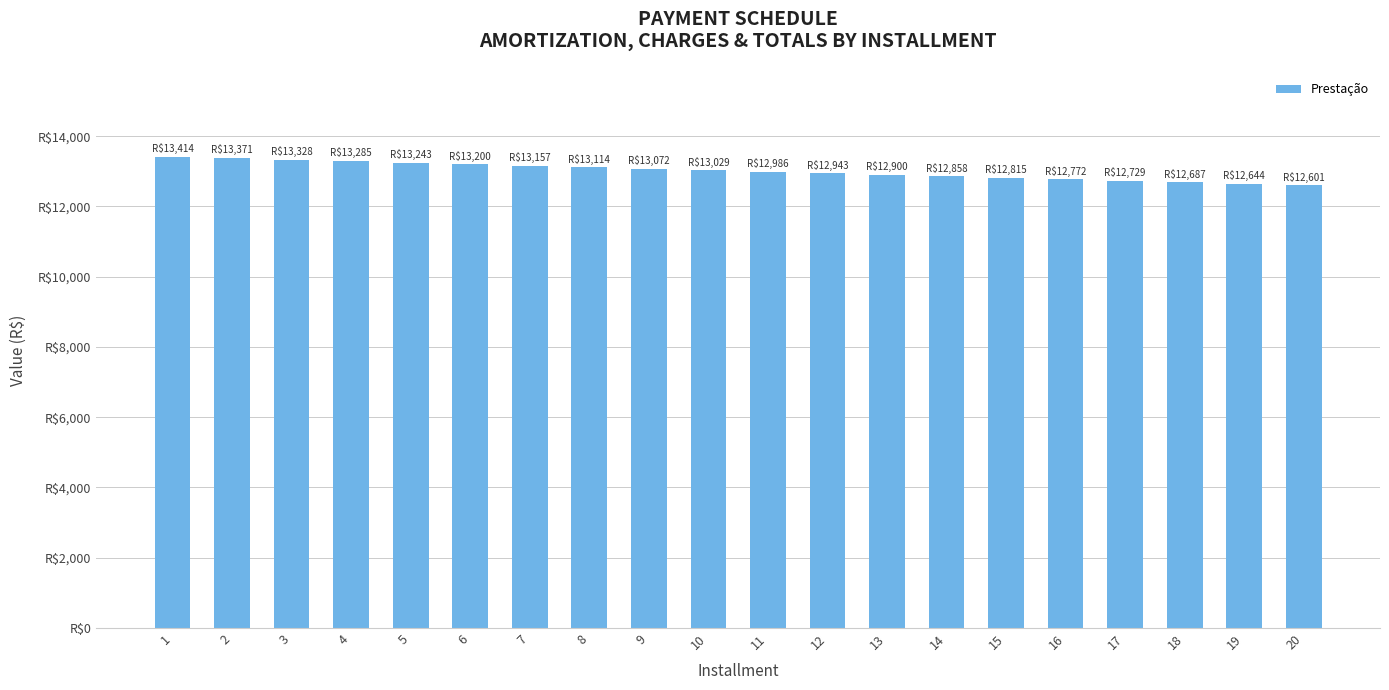

What is the ratio of the value at 15 to the value at 5?

1.0